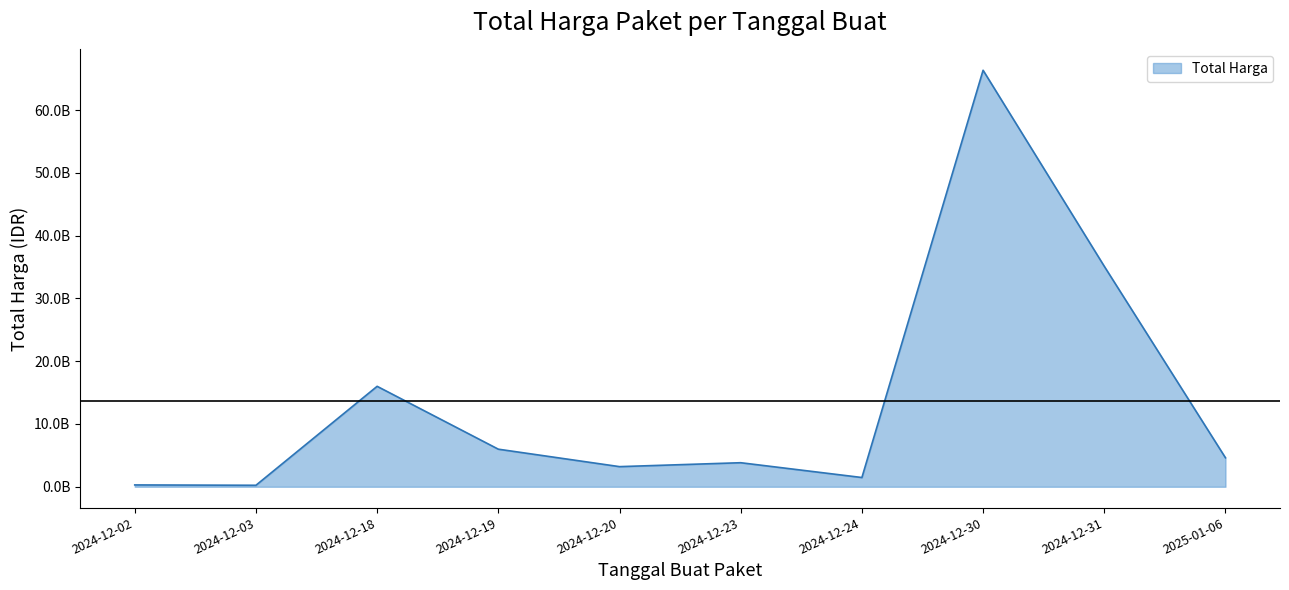

What is the difference between the maximum and minimum values?

66101166800